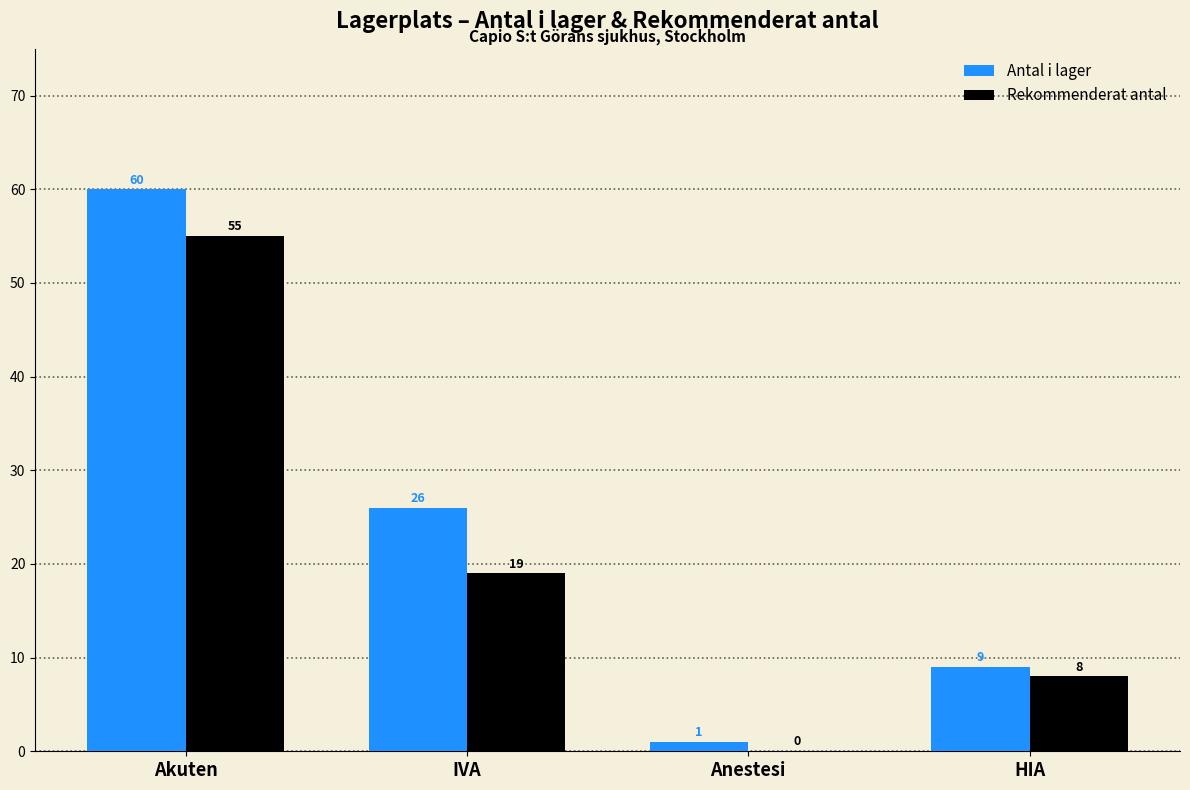

Which series has the largest total across all categories?

Antal i lager